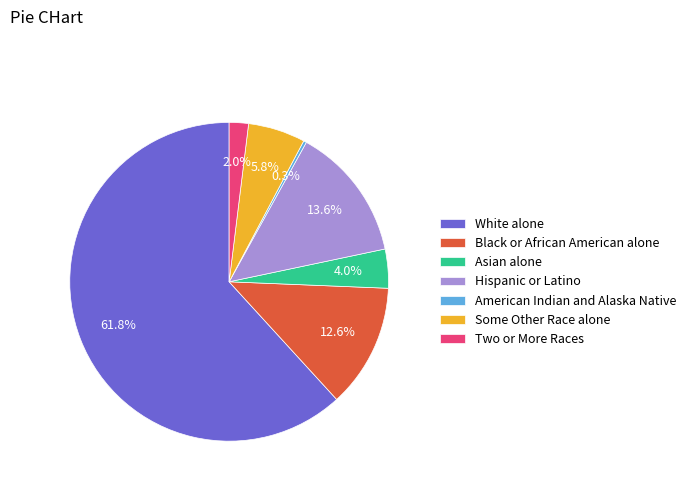

Which category has the biggest portion of the pie?

White alone